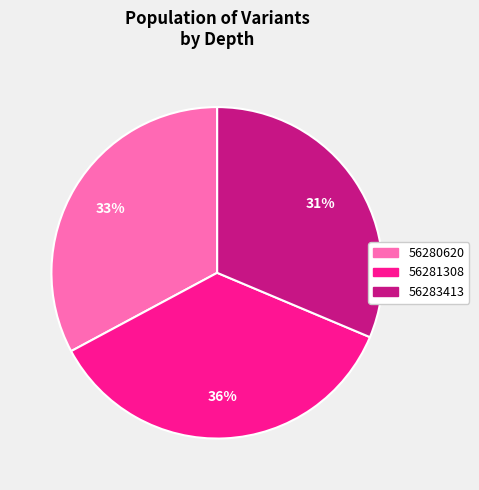

Rank the categories by value from highest to lowest.

56281308, 56280620, 56283413